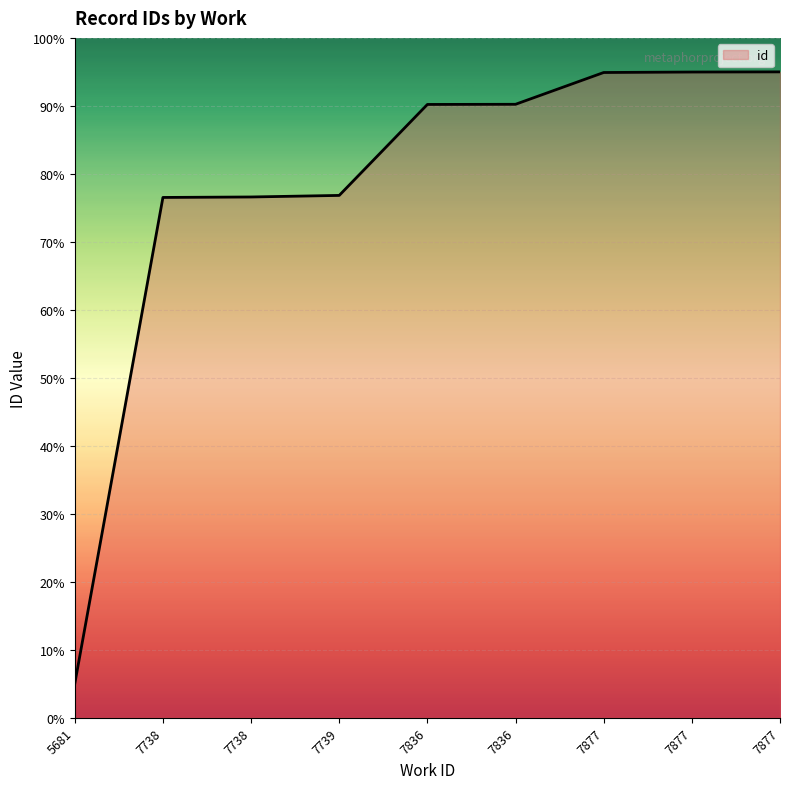

The chart shows a value of 136.8 at 7877. True or false?

False